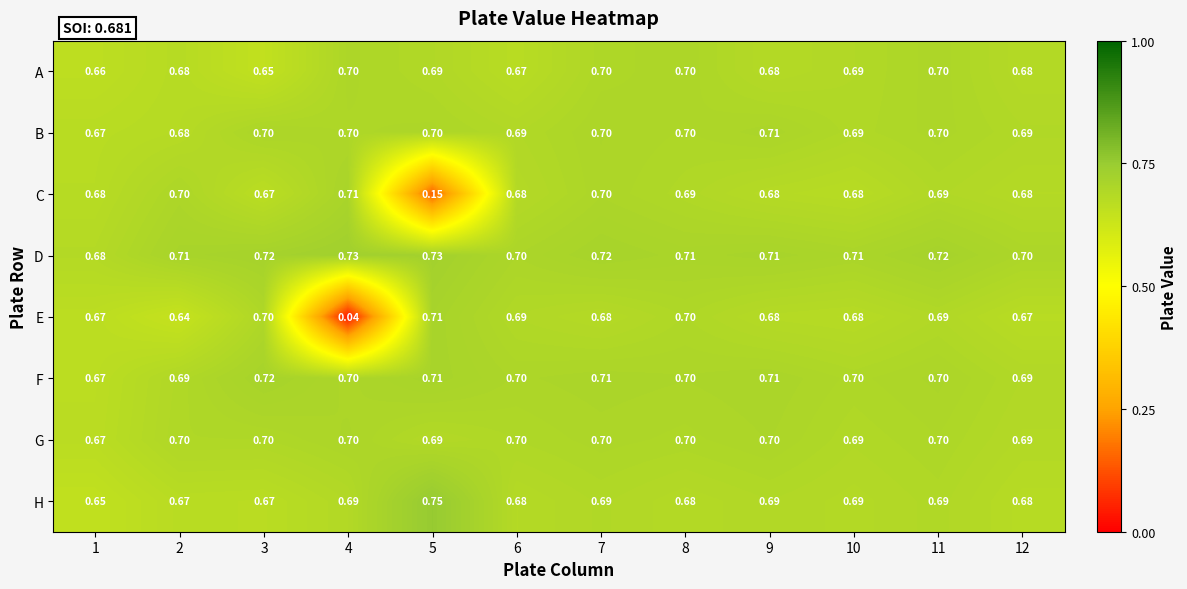

Is the value of C at 2 greater than the value of F at 12?

Yes